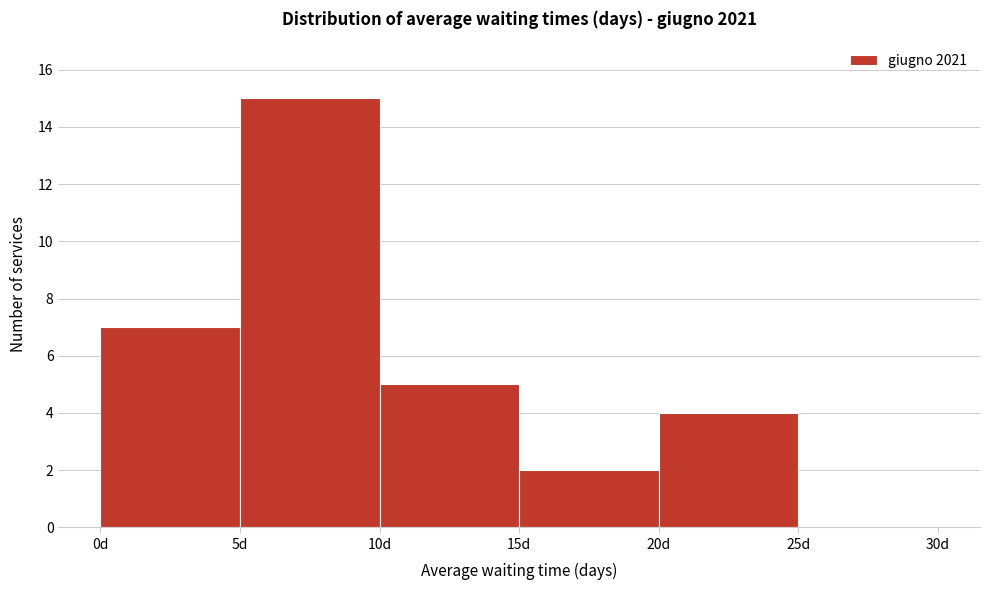

Reading left to right, transcribe this chart: for each bar, give the range it covers on the x-axis and its height. The values are not printed on the chart, so give them approximately, as read against the axis.

0 to 5: 7
5 to 10: 15
10 to 15: 5
15 to 20: 2
20 to 25: 4
25 to 30: 0